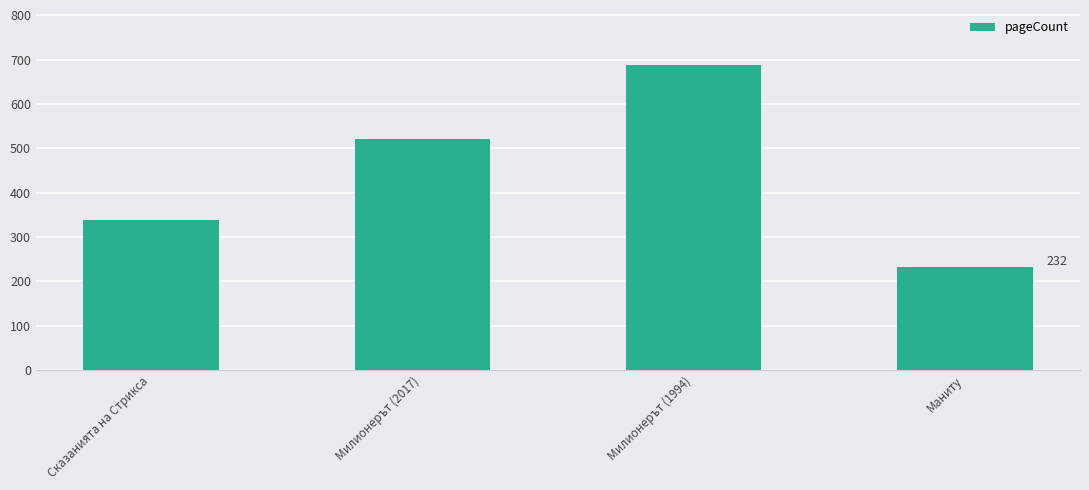

Are the bars horizontal?

No